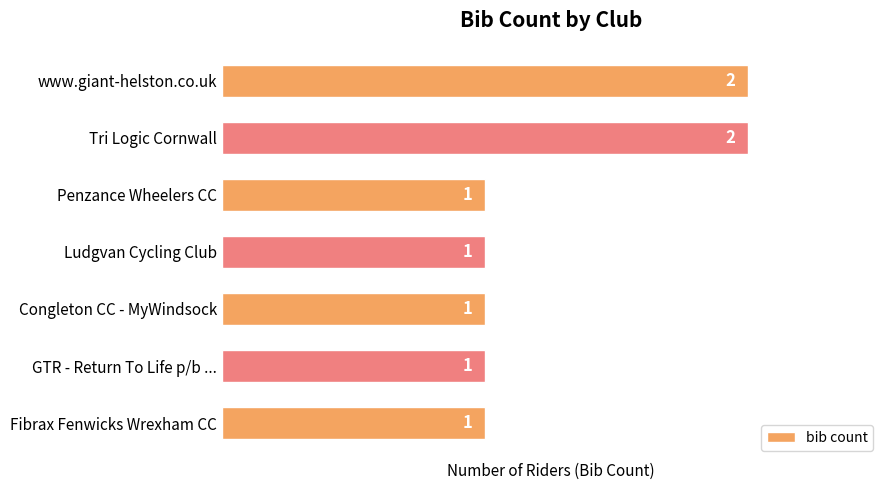

Approximately how many times larger is the value at Penzance Wheelers CC compared to Ludgvan Cycling Club?

1.0